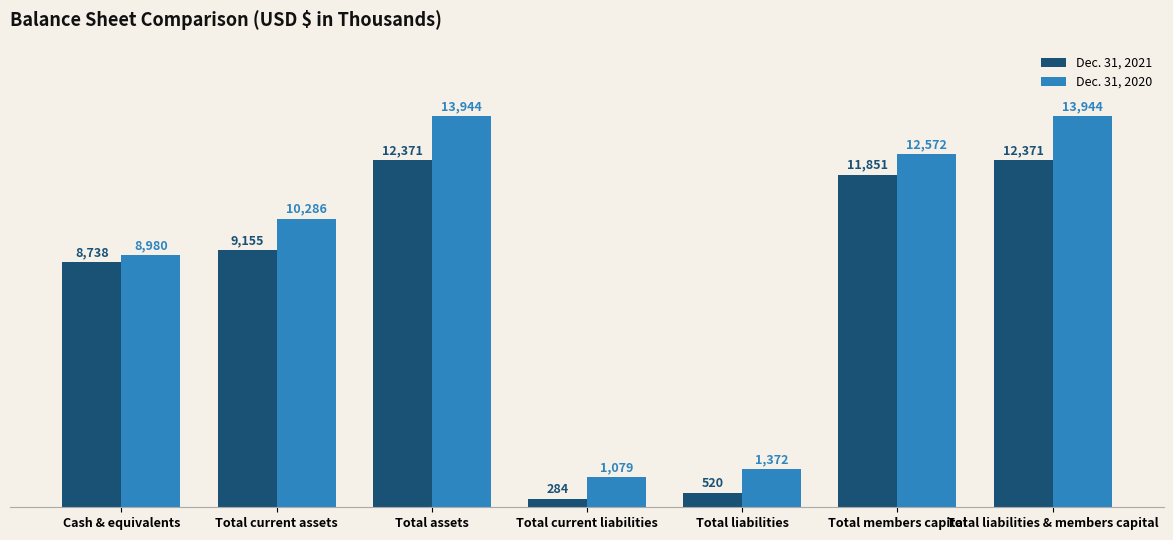

The Dec. 31, 2021 series shows 8738 at Cash & equivalents. True or false?

True